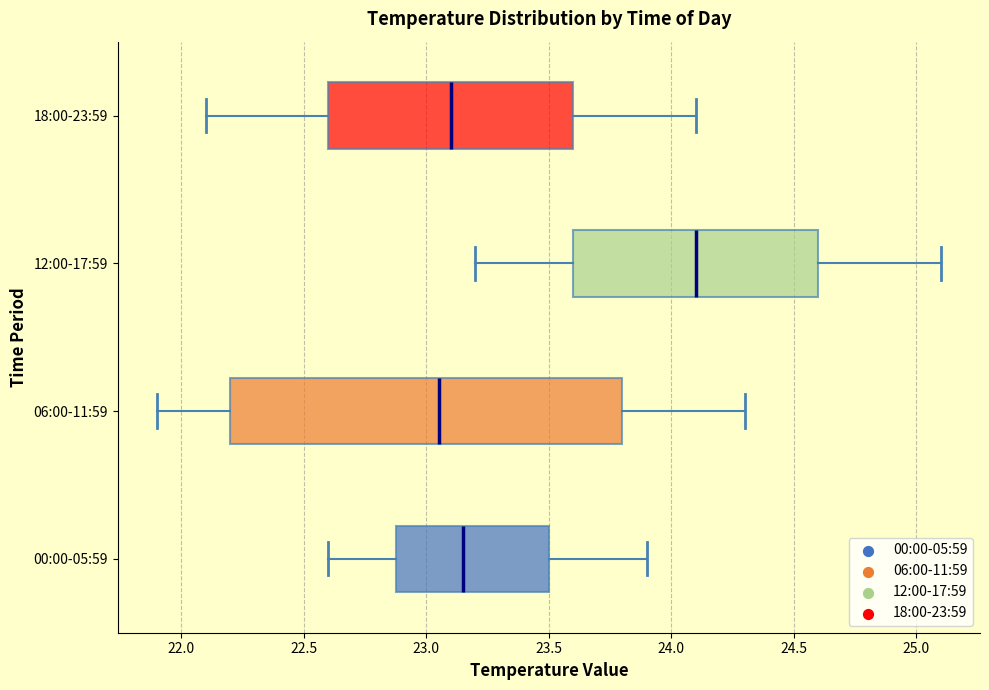

Which box is the widest, from its left edge to its right edge?

06:00-11:59